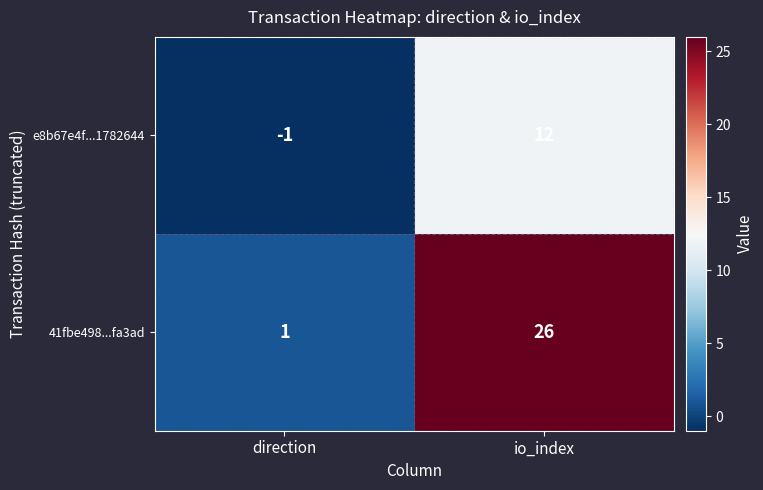

At how many categories does at least one series exceed 22?

1